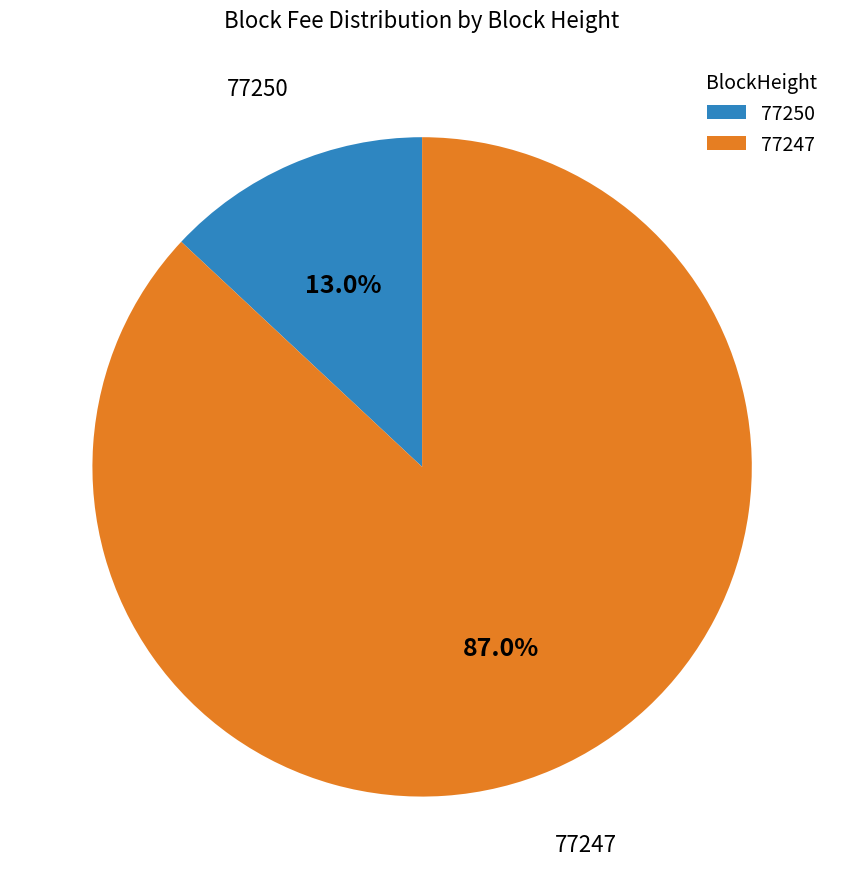

Is there a majority slice in this chart?

Yes